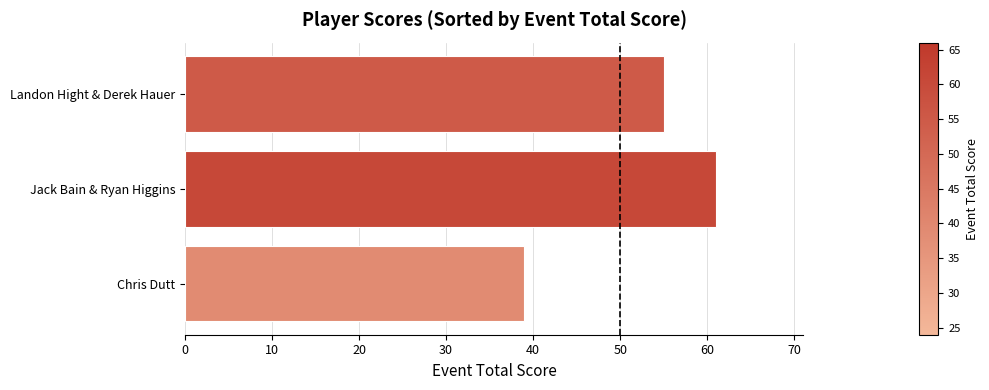

What is the change in value from Jack Bain & Ryan Higgins to Landon Hight & Derek Hauer?

-6